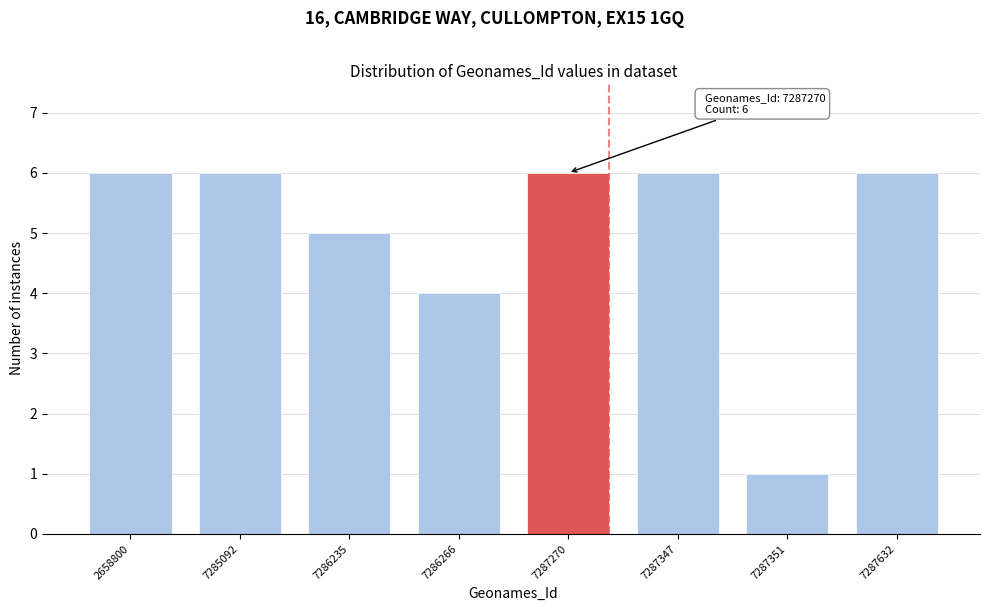

Reading right to left, what are all the values shown in this chart?

7287632=6	7287351=1	7287347=6	7287270=6	7286266=4	7286235=5	7285092=6	2658800=6